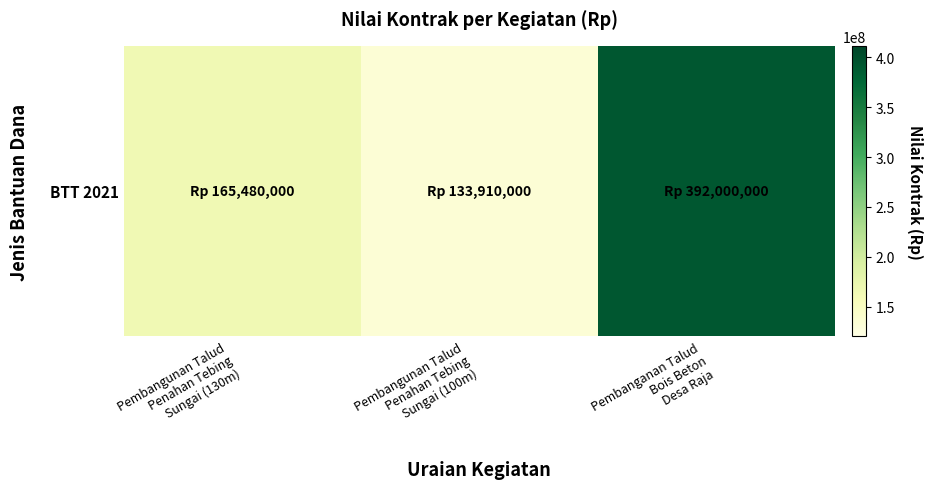

List the labels in order of value, smallest first.

Pembangunan Talud
Penahan Tebing
Sungai (100m), Pembangunan Talud
Penahan Tebing
Sungai (130m), Pembanganan Talud
Bois Beton
Desa Raja